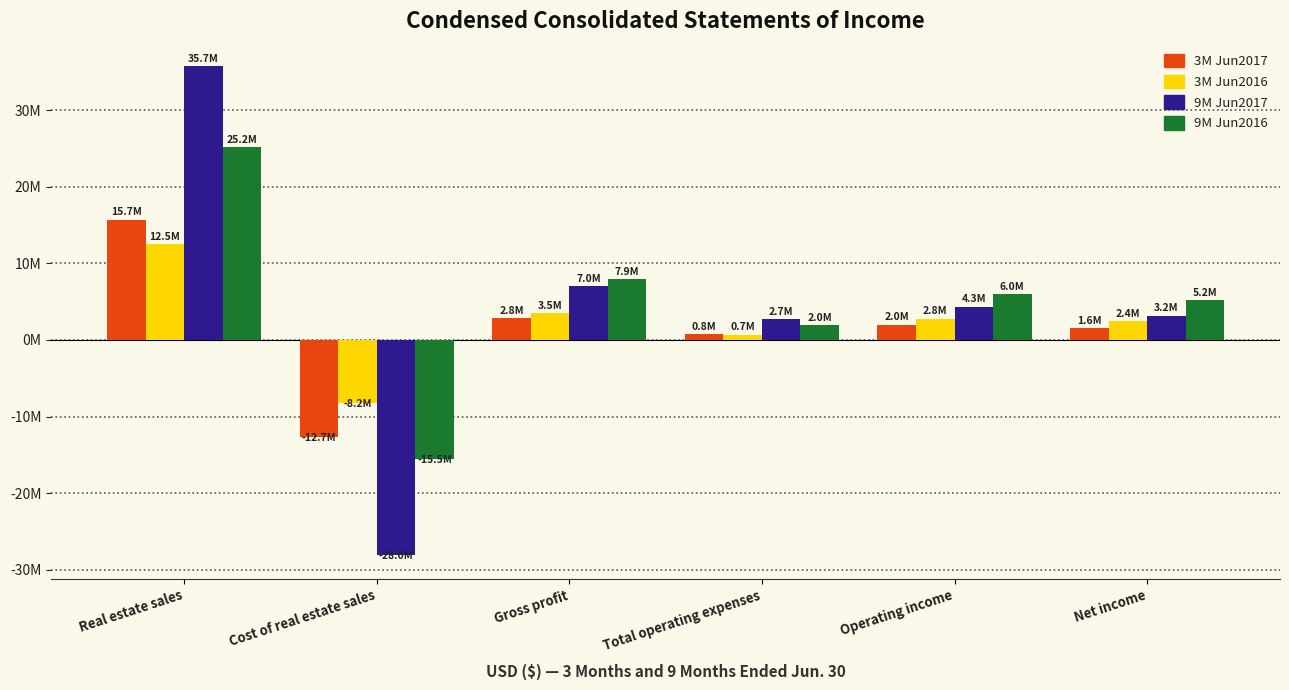

What are all the series names shown in the legend?

3M Jun2017, 3M Jun2016, 9M Jun2017, 9M Jun2016